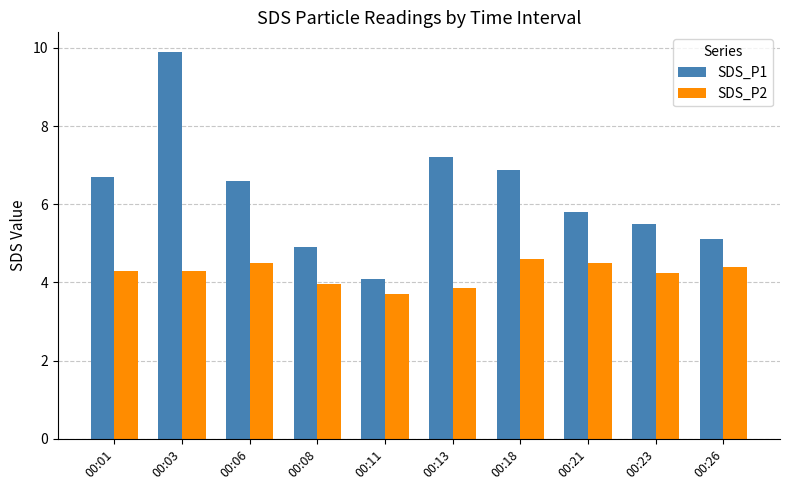

Is it true that SDS_P1 equals 17.1 at 00:03?

False